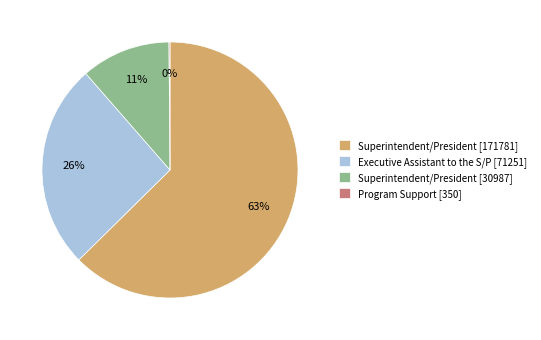

To the nearest percent, what is the difference between the Executive Assistant to the S/P [71251] and Superintendent/President [171781] slice percentages?

37%